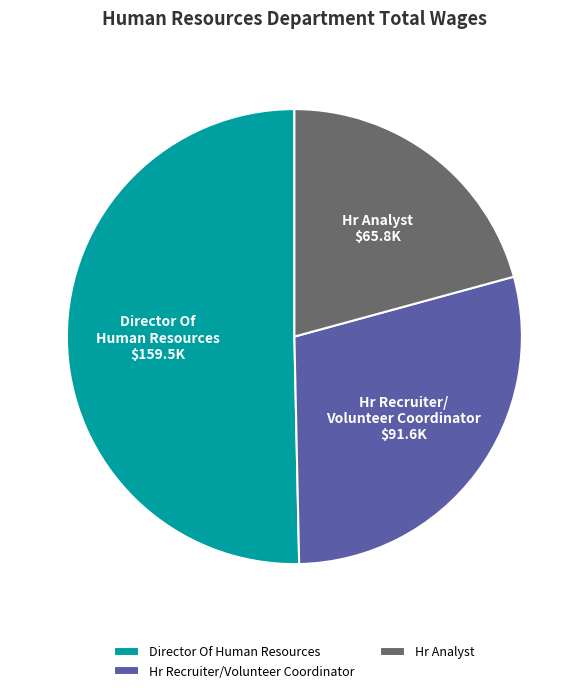

Which category has the smallest portion of the pie?

Hr Analyst